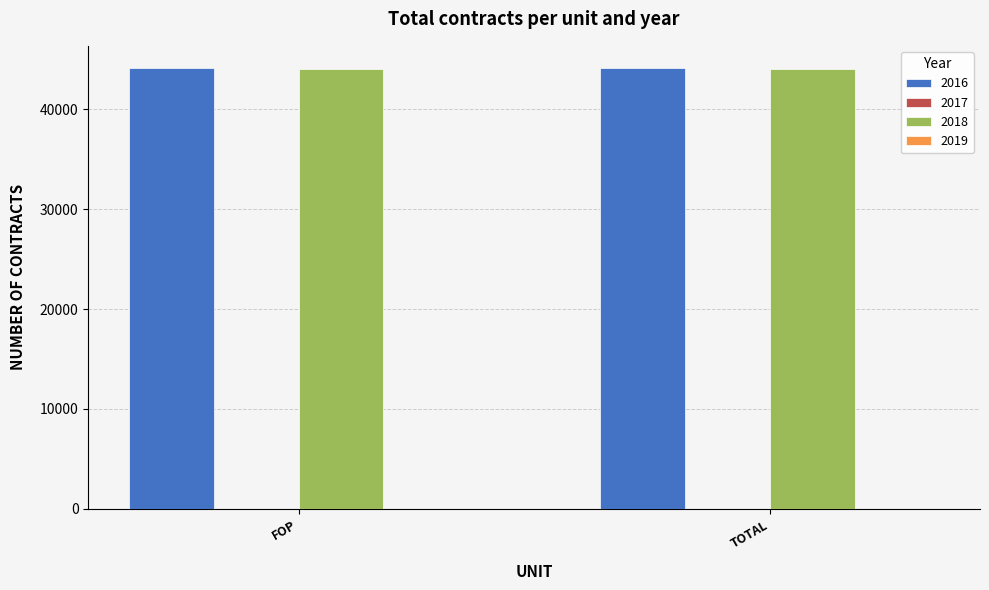

What is the sum of all 2018 values?

88134